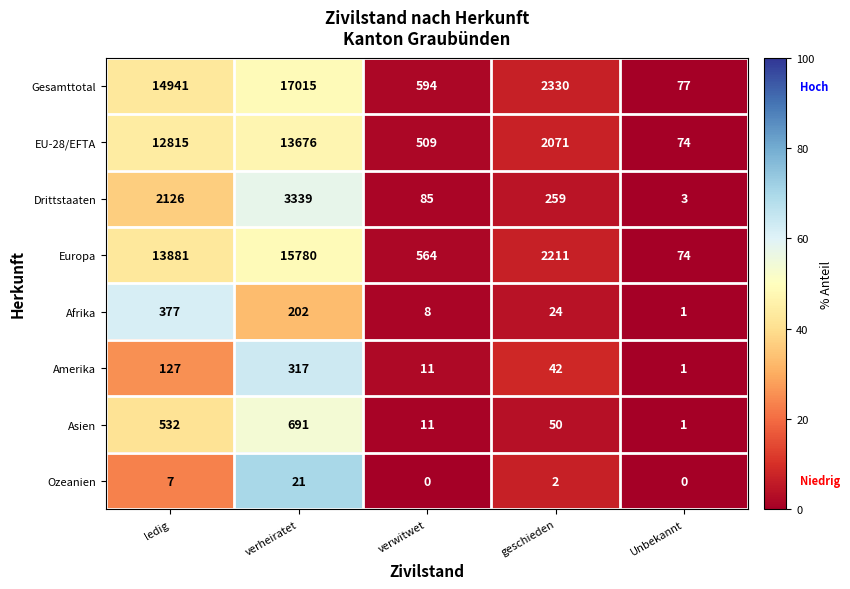

What is the sum of the Asien values at geschieden and Unbekannt?

51